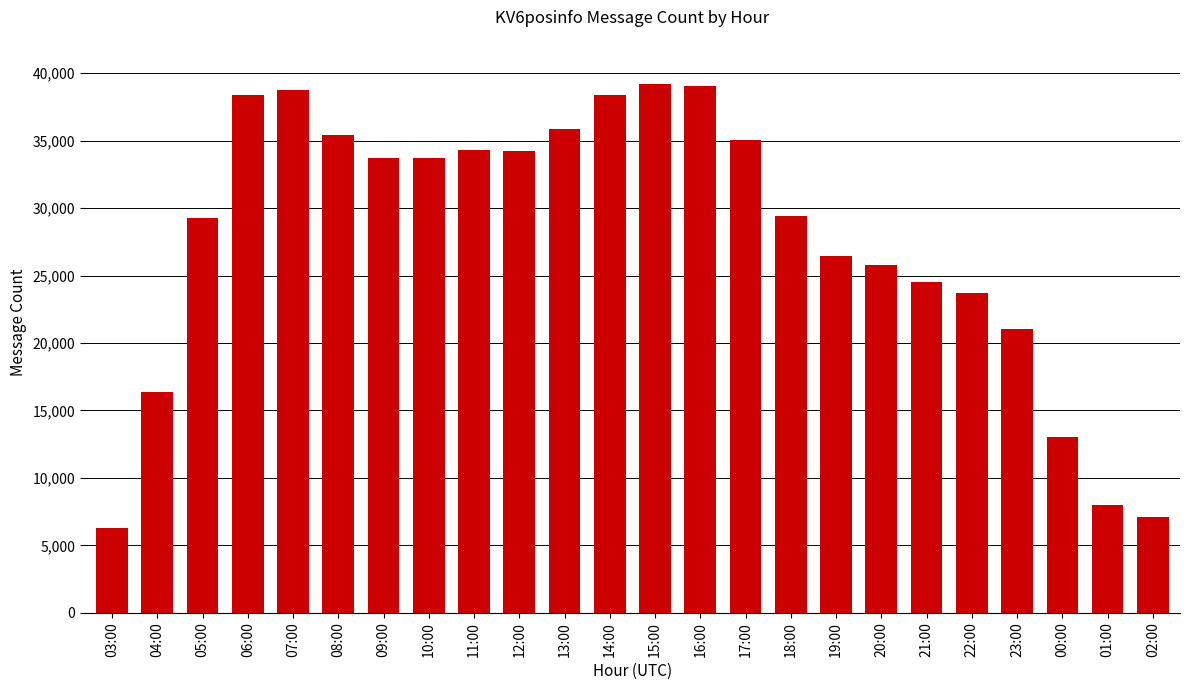

At which category does the chart reach its minimum across all series?

03:00